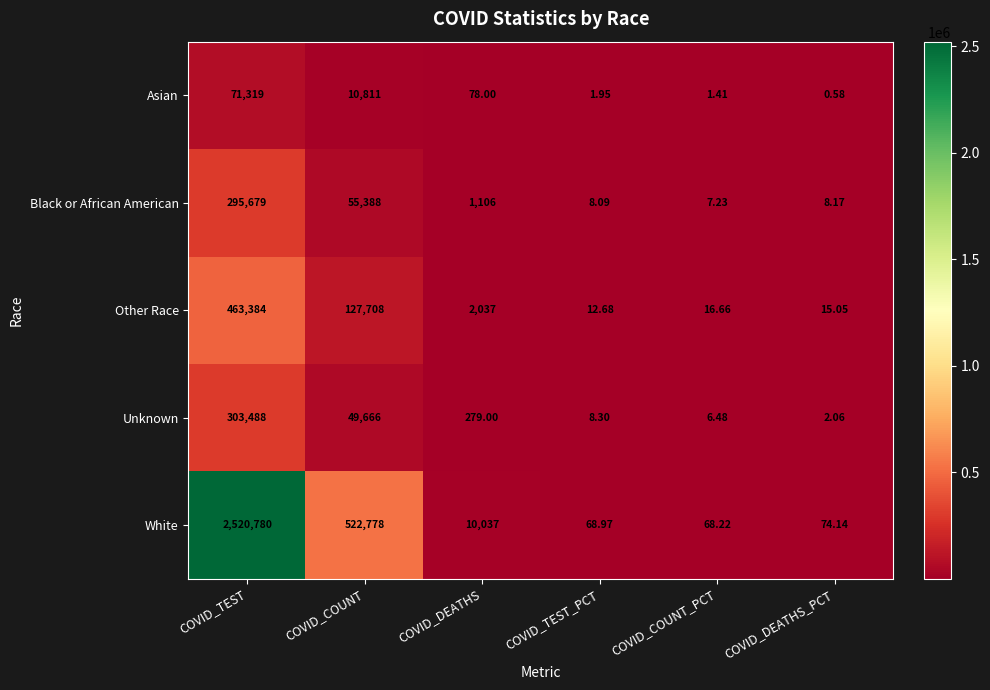

Which series changed the most between COVID_COUNT and COVID_DEATHS?

White